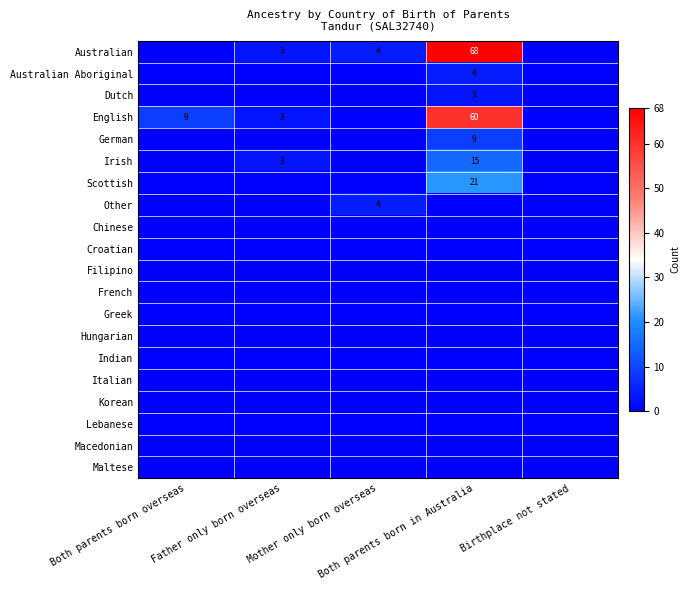

Is the value of Italian at Mother only born overseas greater than the value of Macedonian at Mother only born overseas?

No